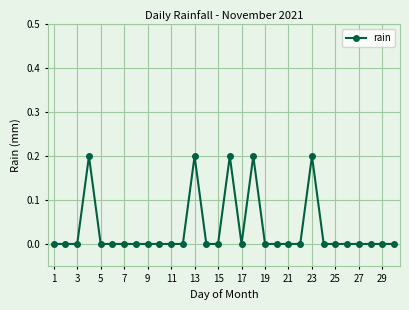

What is the sum of all values?

1.0